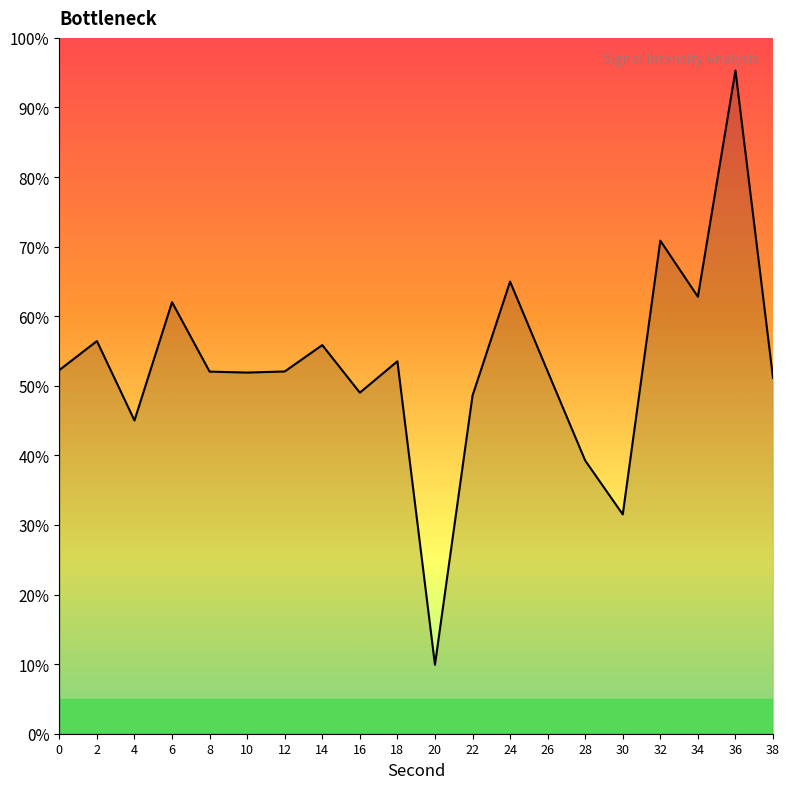

What is the ratio of the value at 14 to the value at 26?

1.1